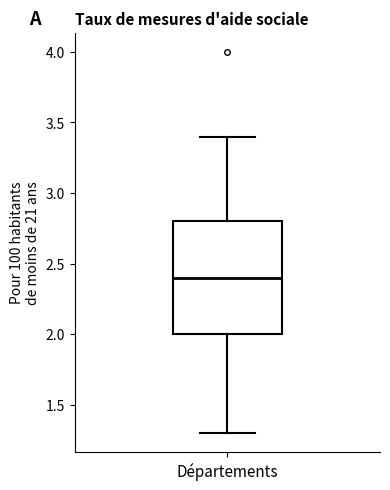

Where is the upper edge of the box for Départements on the y-axis? The values are not printed on the chart, so give them approximately, as read against the axis.

2.8